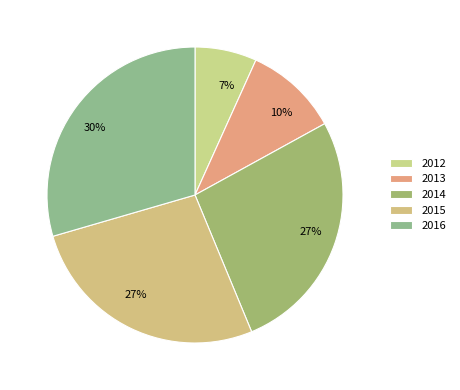

Which category has the smallest portion of the pie?

2012